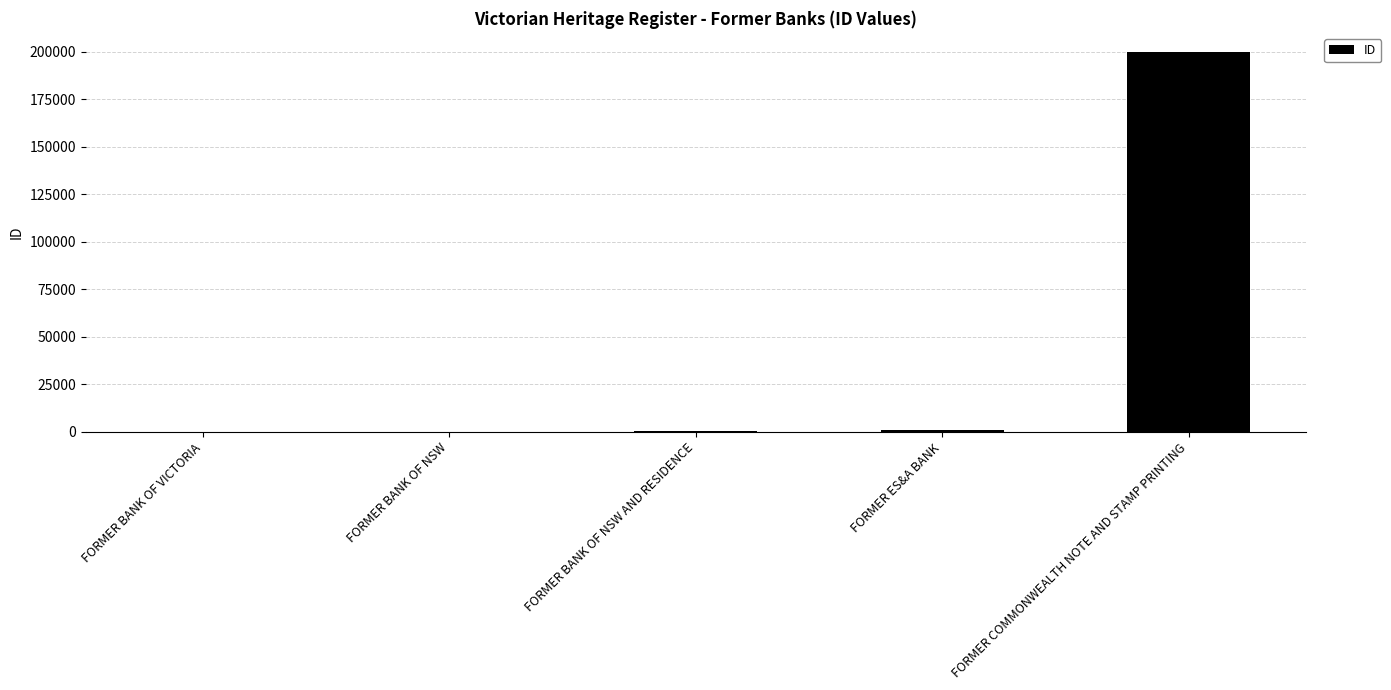

The value at FORMER BANK OF VICTORIA is 98. True or false?

True